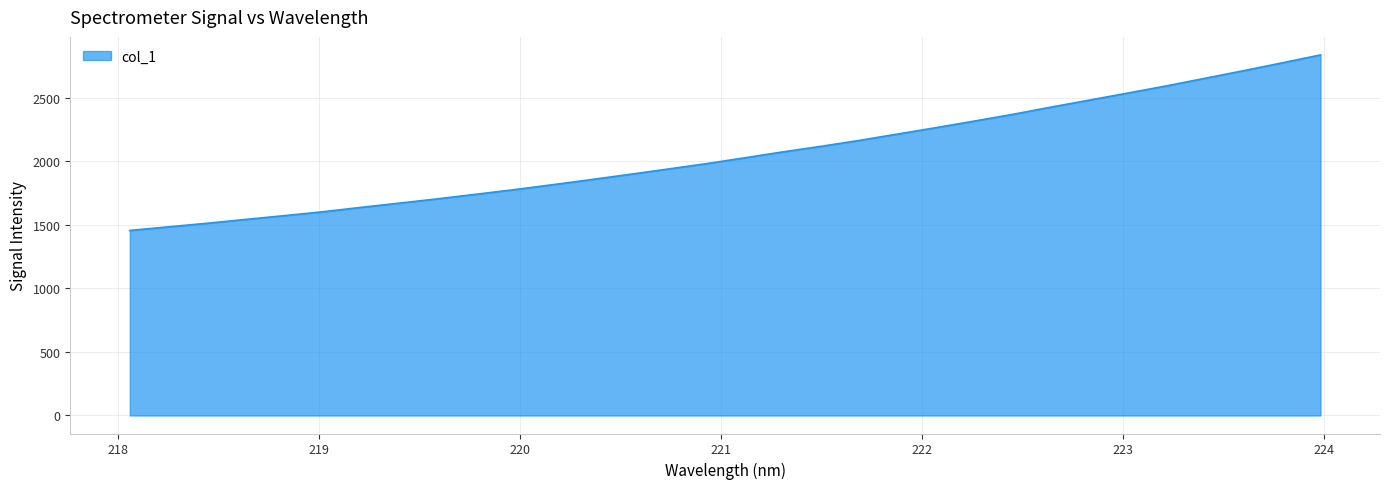

What is the maximum value shown in the chart?

2838.1